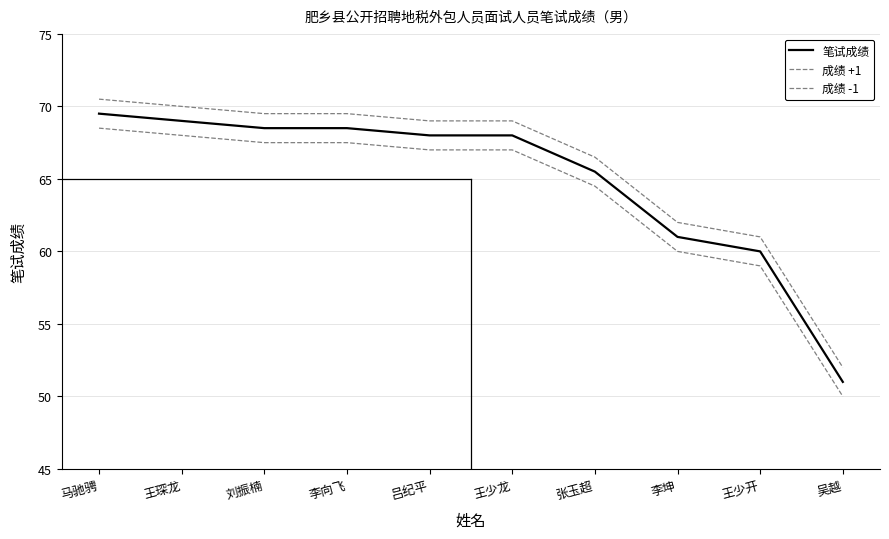

List the series in order of their peak value, highest first.

成绩 +1, 笔试成绩, 成绩 -1